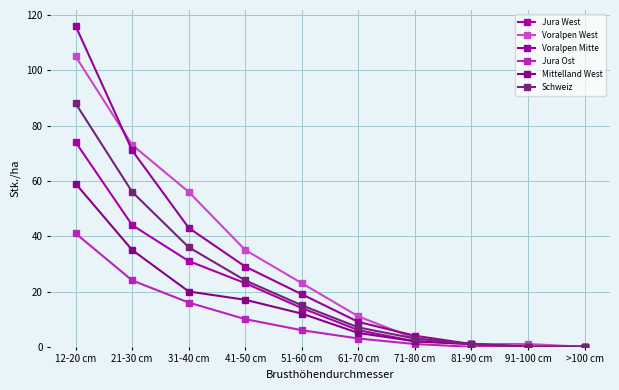

What position from the right is 91-100 cm?

2